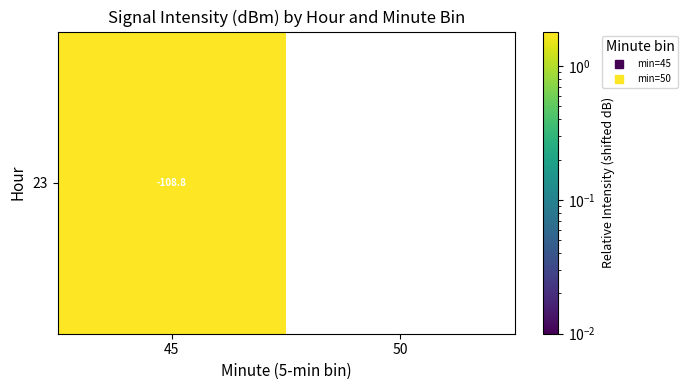

True or false: the data shows 1.8 at 45.

True